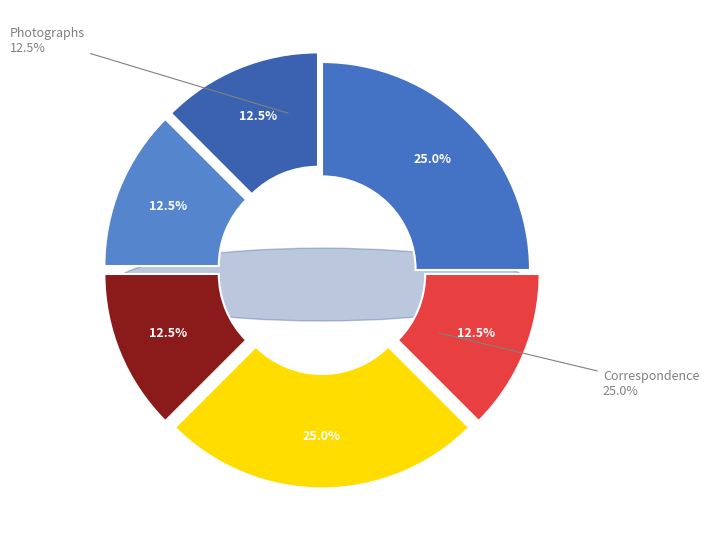

What is the largest slice in the pie chart?

Correspondence